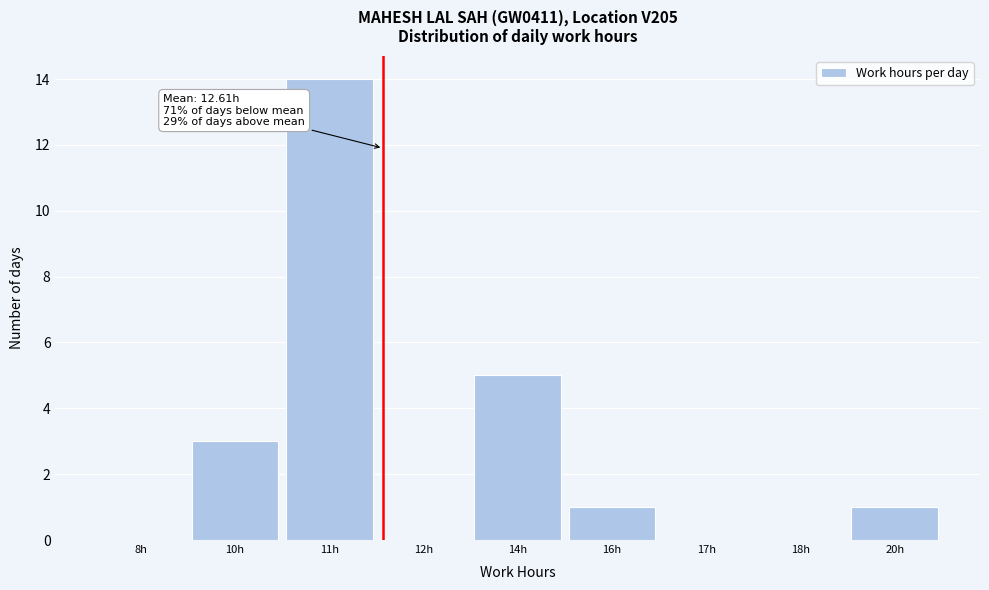

Reading left to right, what are all the values shown in this chart?

8h=0	10h=3	11h=14	12h=0	14h=5	16h=1	17h=0	18h=0	20h=1